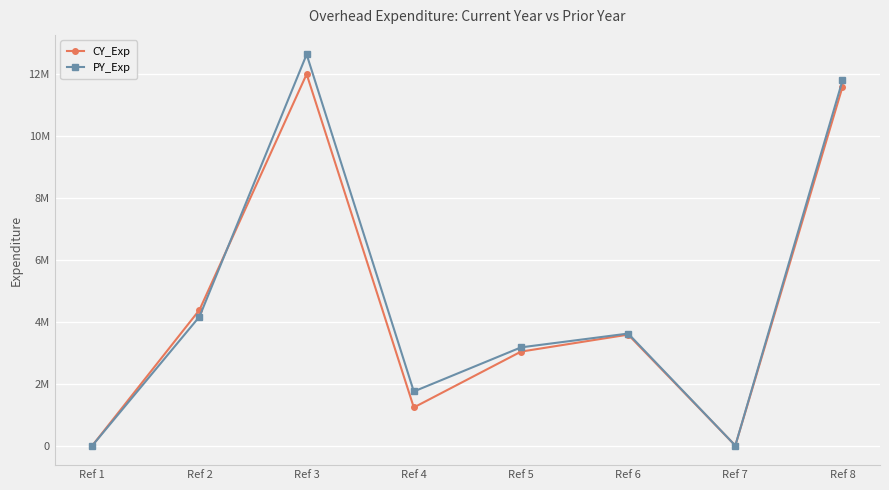

What is the total value across all series at Ref 4?

2976000